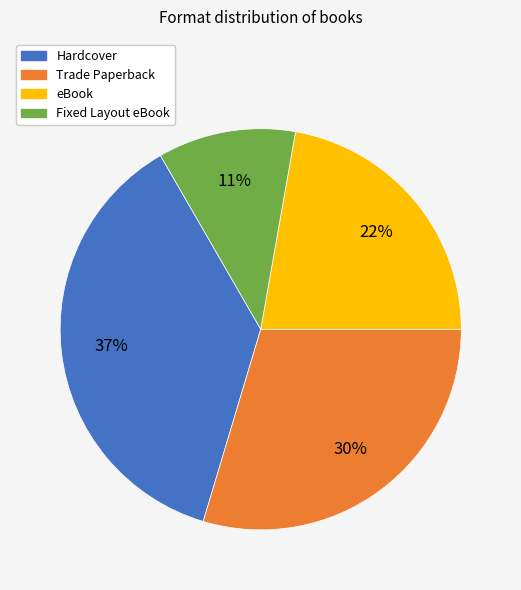

To the nearest percent, what is the combined percentage of Hardcover and Trade Paperback?

67%